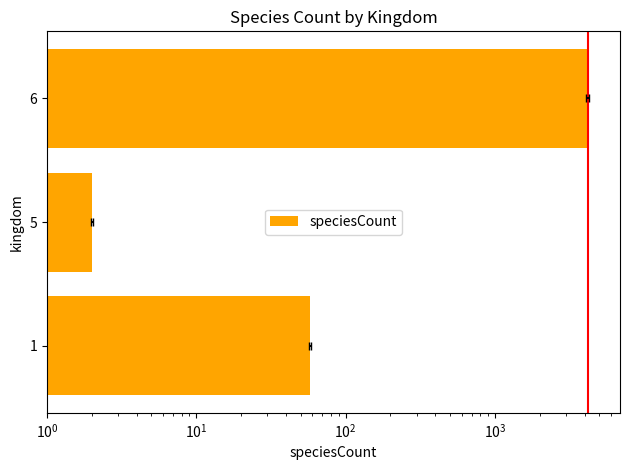

Are the bars horizontal?

Yes